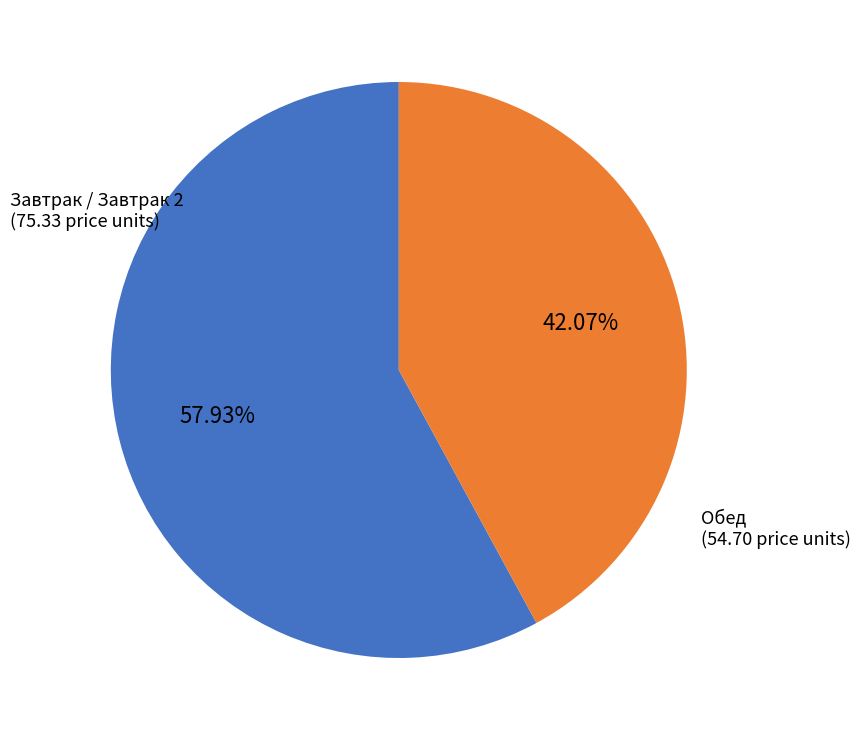

Is there a majority slice in this chart?

Yes